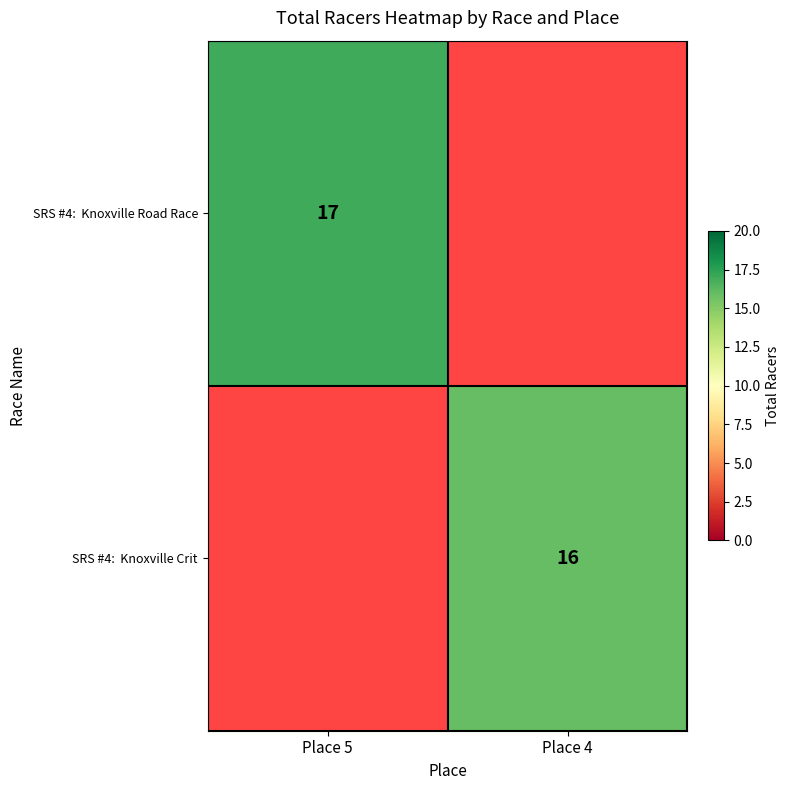

At how many categories does at least one series exceed 16?

1